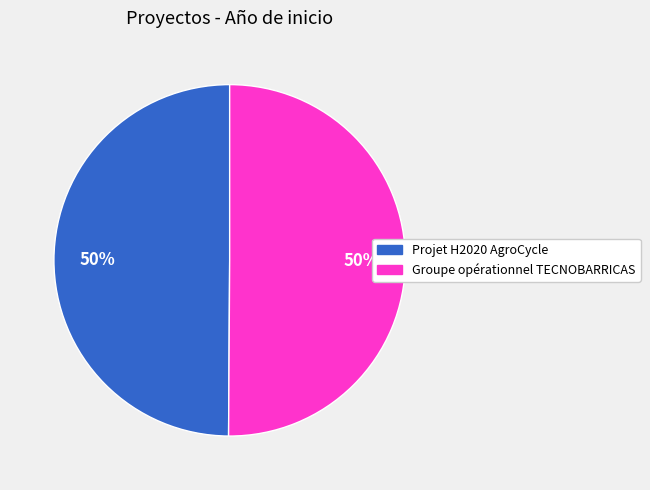

Is it true that Groupe opérationnel TECNOBARRICAS is 42% of the pie?

False